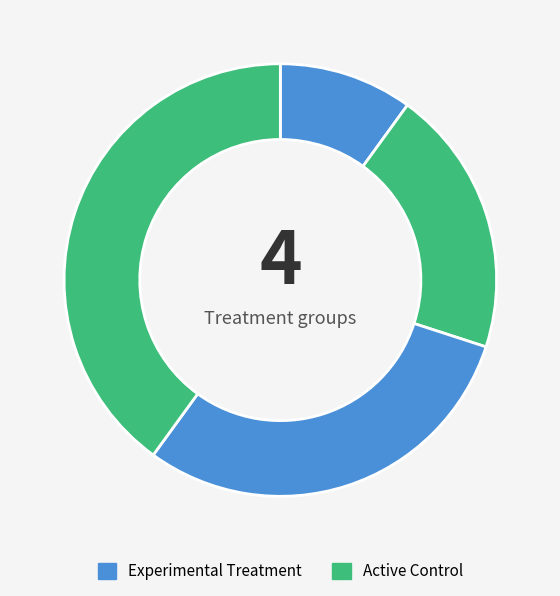

How many segments does this pie chart have?

4